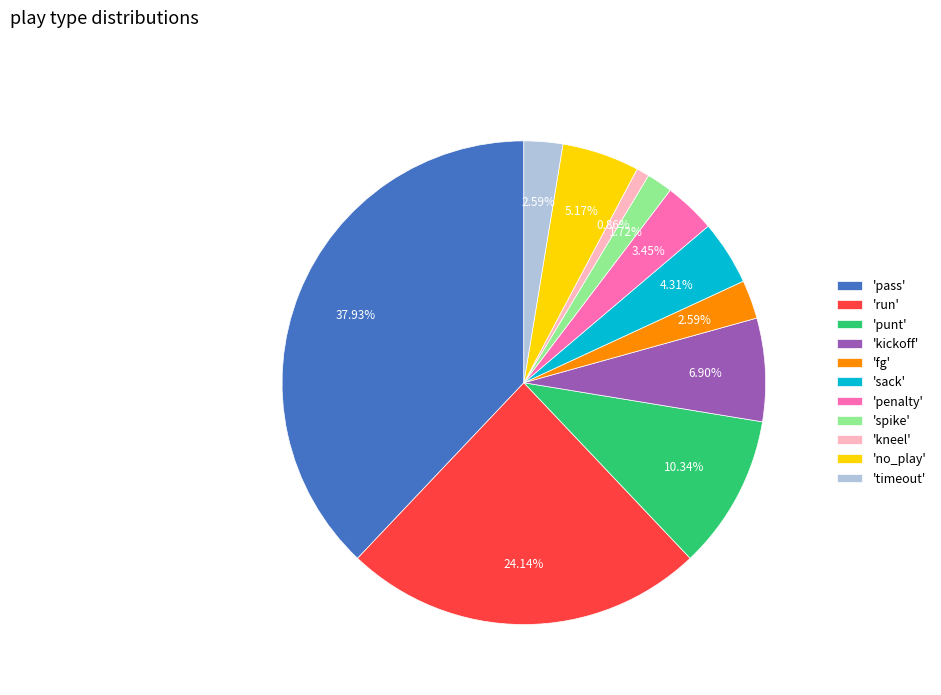

Does any single category account for the majority?

No